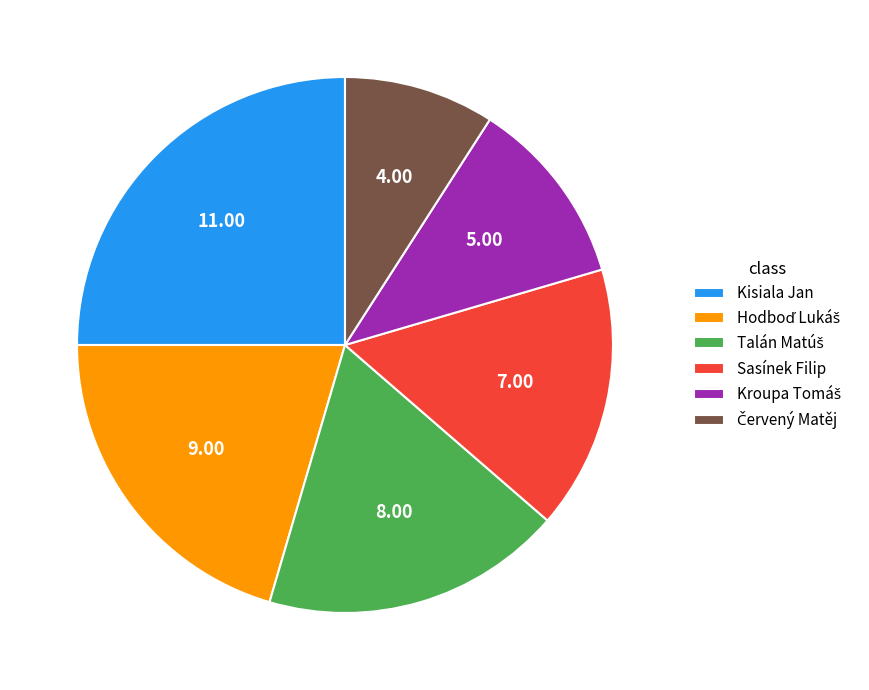

Which category has the biggest portion of the pie?

Kisiala Jan